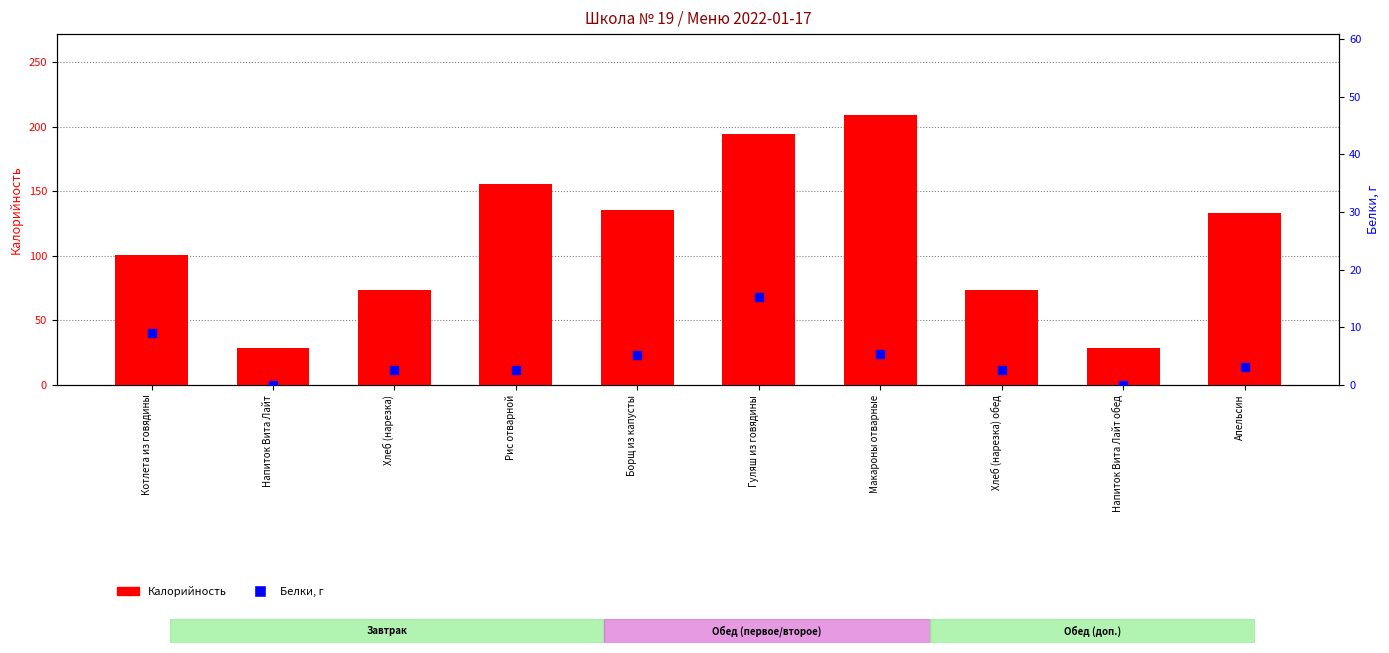

At which category is the sum across all series the highest?

Макароны отварные